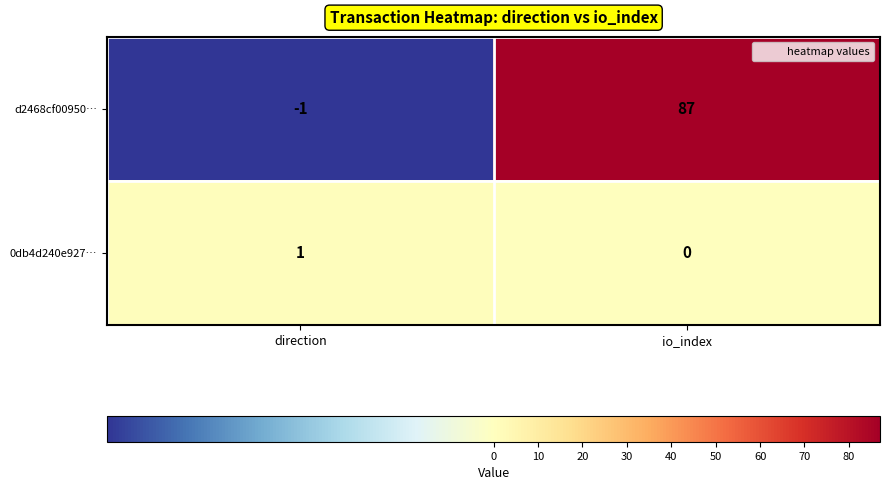

What is the sum of all d2468cf00950… values?

86